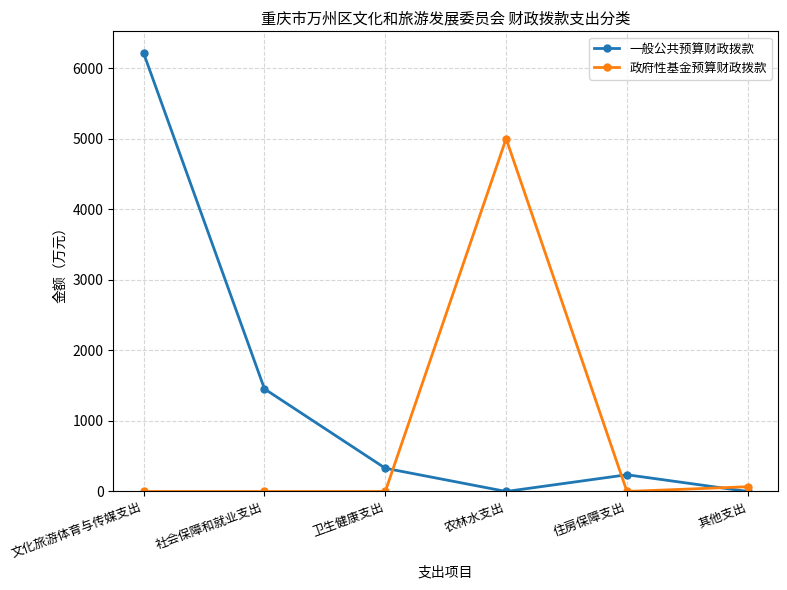

List the series in order of their peak value, lowest first.

政府性基金预算财政拨款, 一般公共预算财政拨款